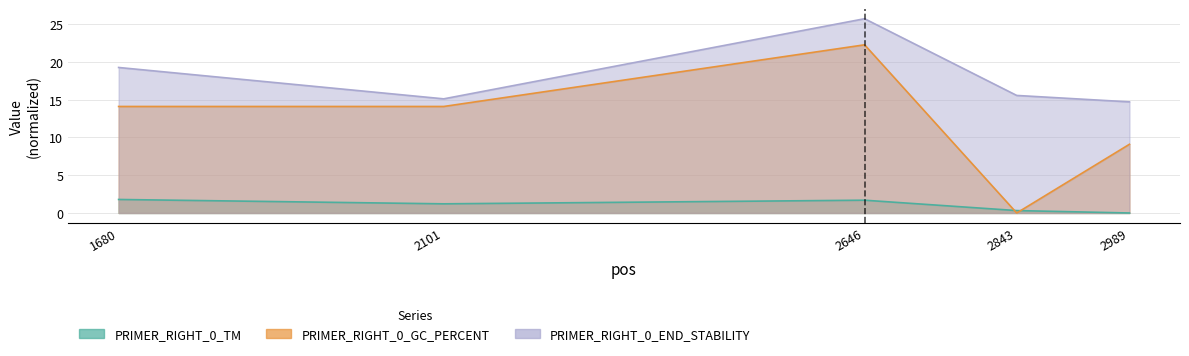

How many data points in PRIMER_RIGHT_0_TM are above 1?

3